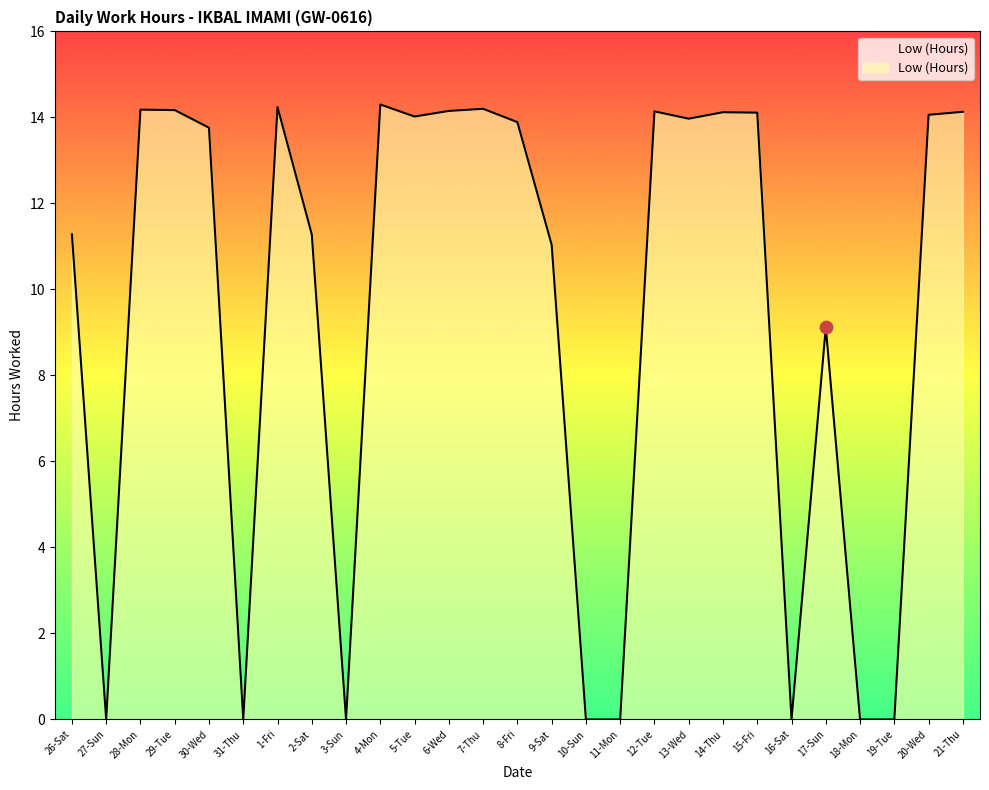

What is the ratio of the value at 8-Fri to the value at 5-Tue?

1.0